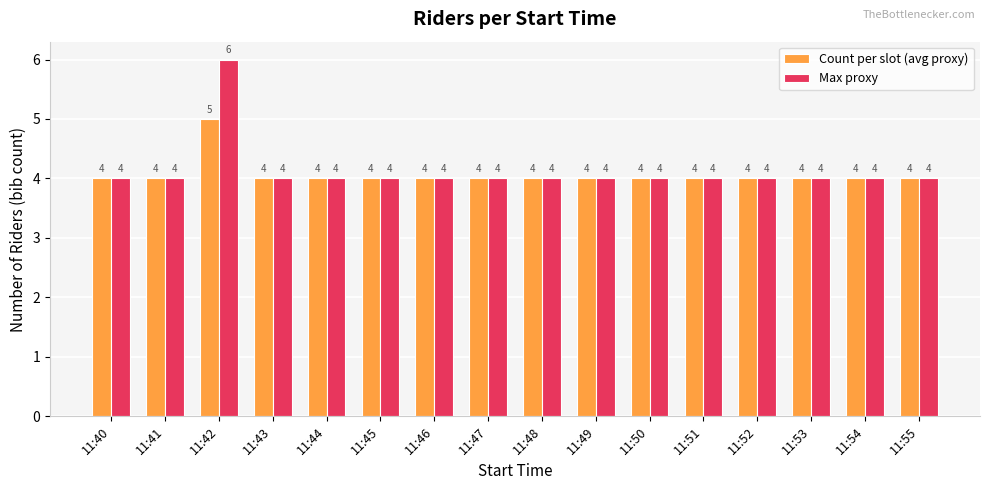

Reading left to right, extract all data points from this chart.

Count per slot (avg proxy): 11:40=4	11:41=4	11:42=5	11:43=4	11:44=4	11:45=4	11:46=4	11:47=4	11:48=4	11:49=4	11:50=4	11:51=4	11:52=4	11:53=4	11:54=4	11:55=4
Max proxy: 11:40=4	11:41=4	11:42=6	11:43=4	11:44=4	11:45=4	11:46=4	11:47=4	11:48=4	11:49=4	11:50=4	11:51=4	11:52=4	11:53=4	11:54=4	11:55=4